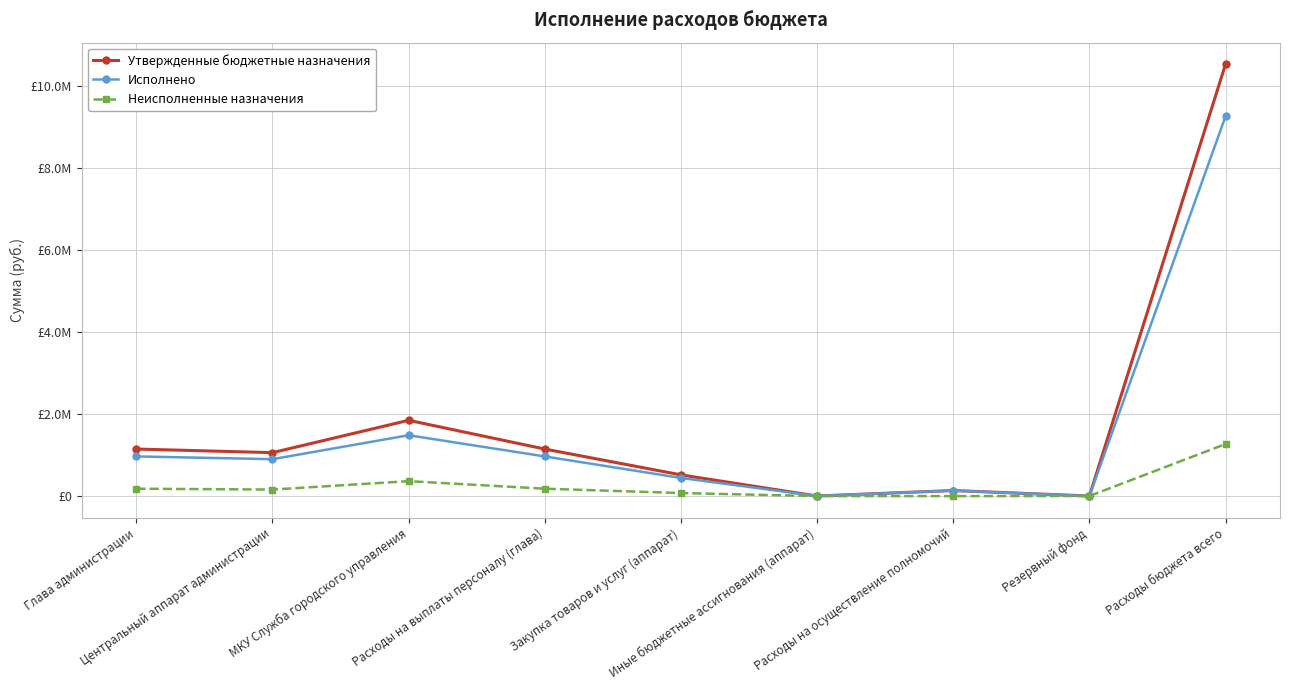

Does the chart have visible grid lines?

Yes